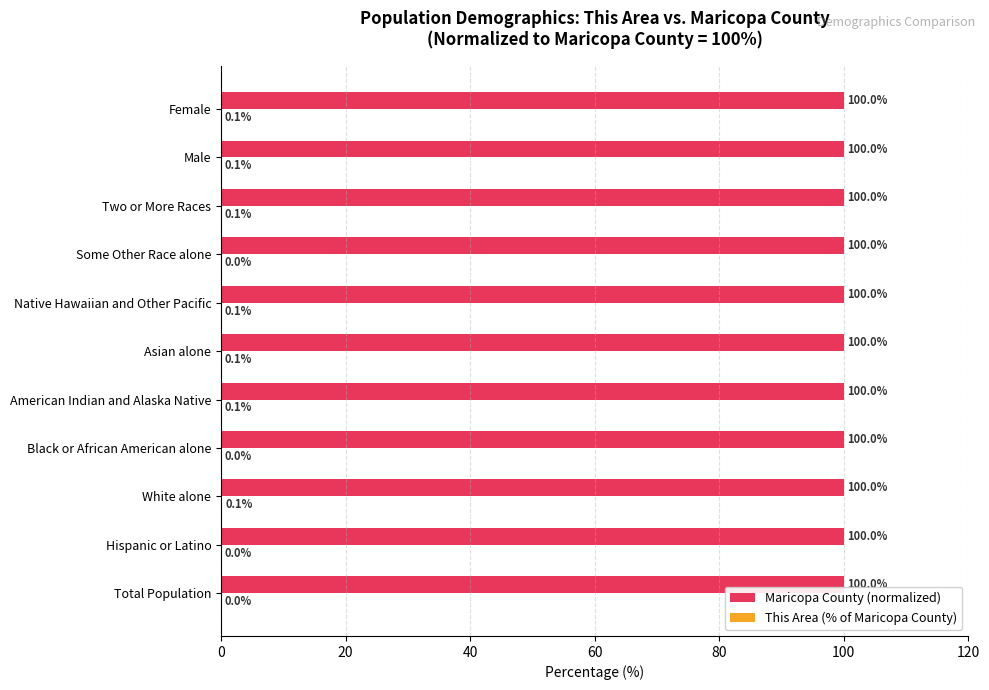

What is the maximum value shown in the chart?

100.0